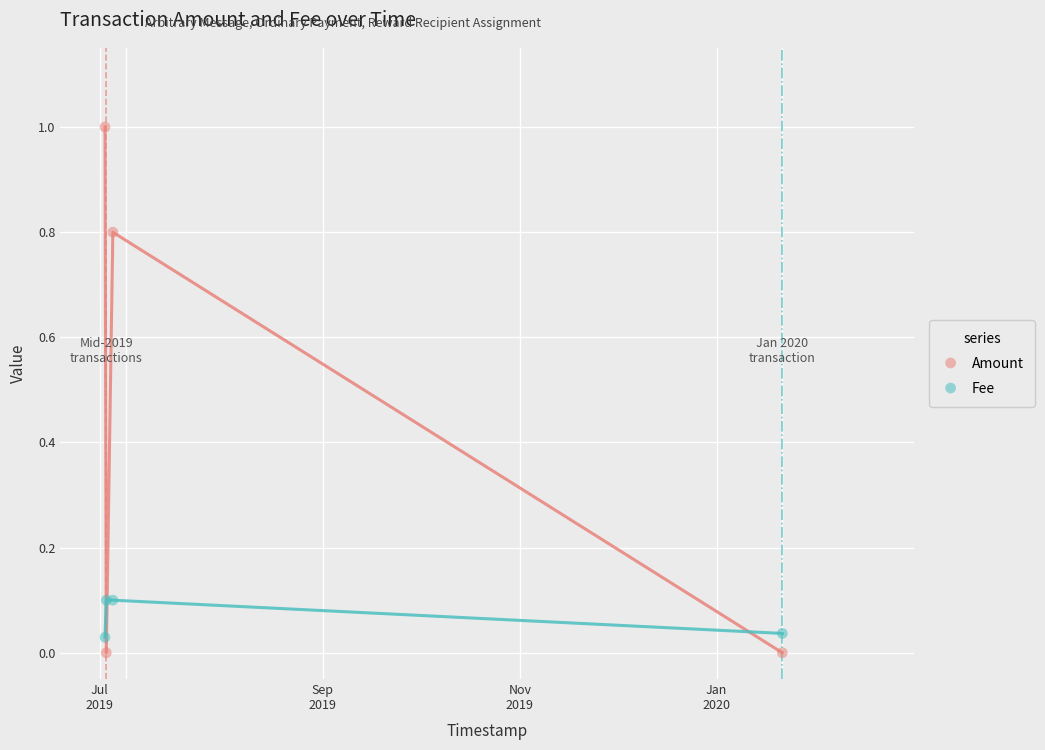

What are all the series names shown in the legend?

Amount, Fee